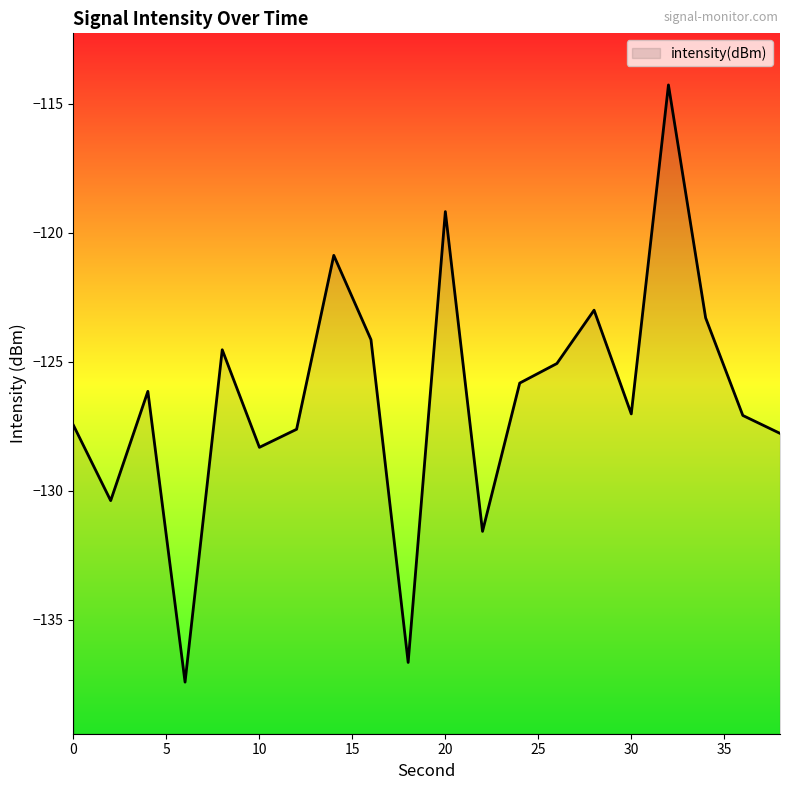

Reading right to left, extract all data points from this chart.

-127.8	-127.1	-123.3	-114.3	-127.0	-123.0	-125.1	-125.8	-131.6	-119.2	-136.7	-124.1	-120.9	-127.6	-128.3	-124.5	-137.4	-126.2	-130.4	-127.5